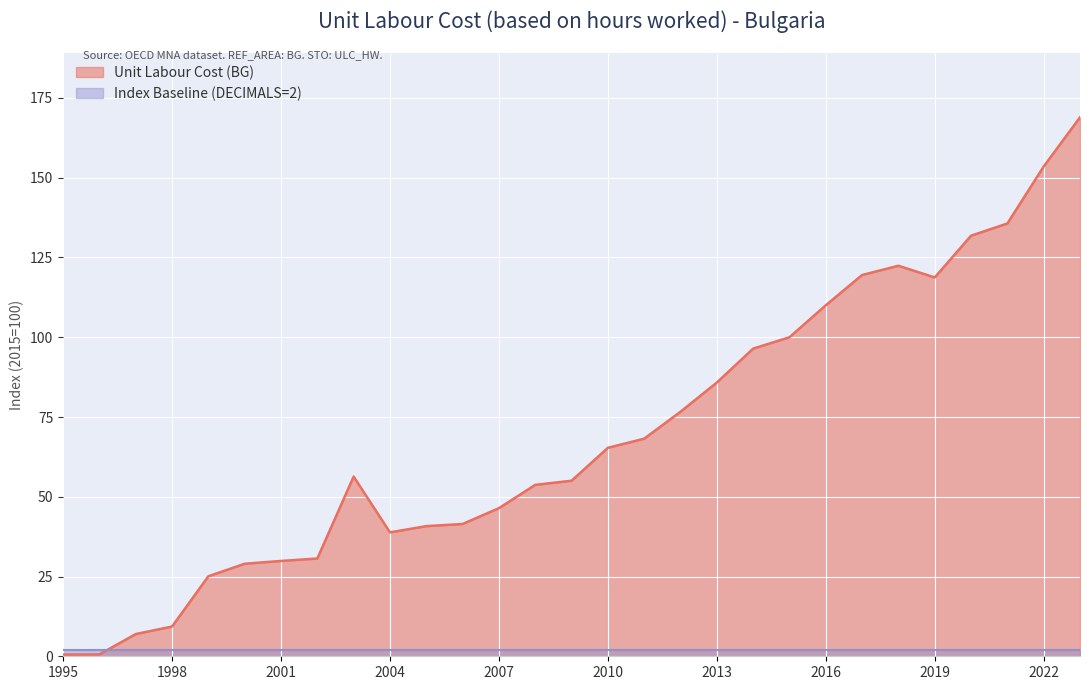

What is the value of the 18th point from the left?

76.7